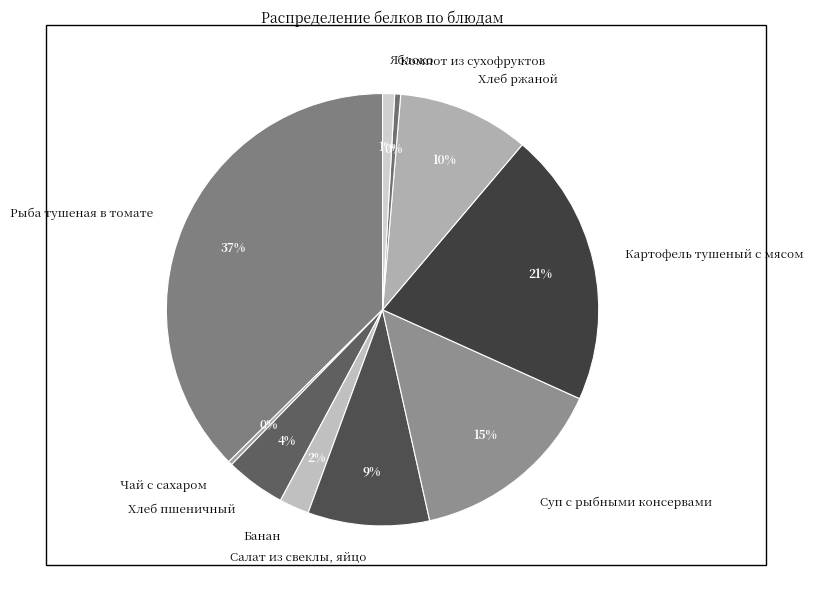

How many segments does this pie chart have?

10